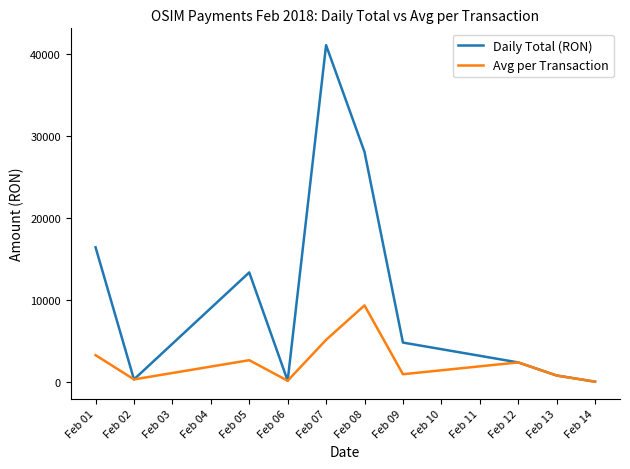

At which label is Daily Total (RON) closest to 20583?

Feb 01